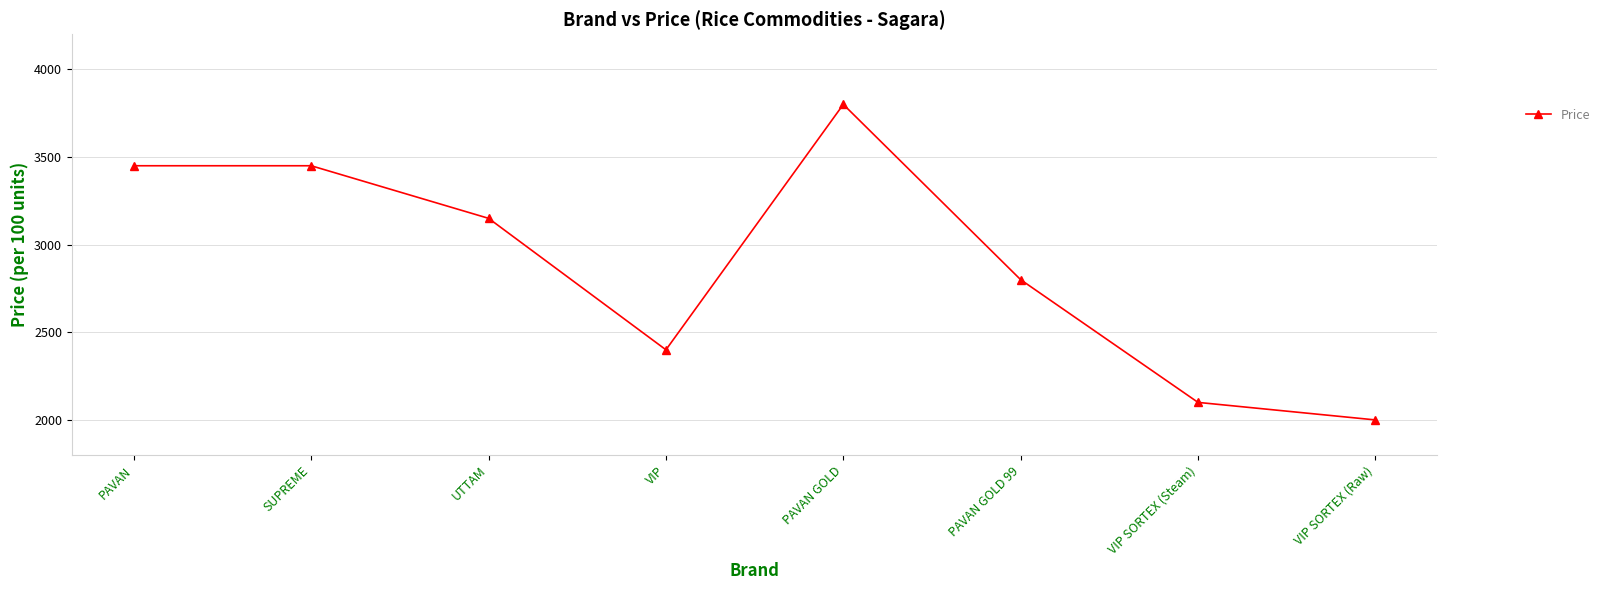

The chart shows a value of 3450 at PAVAN. True or false?

True